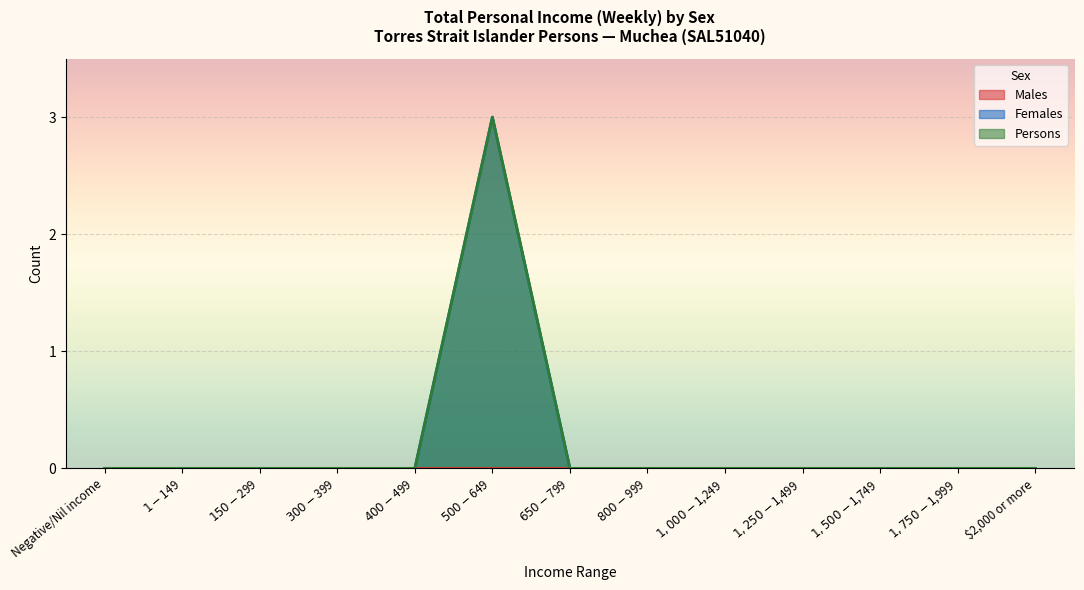

True or false: Persons and Females intersect in this chart.

False